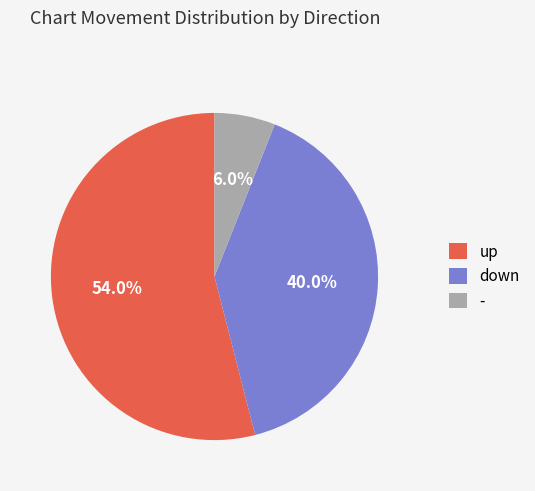

Which has a higher value, up or down?

up